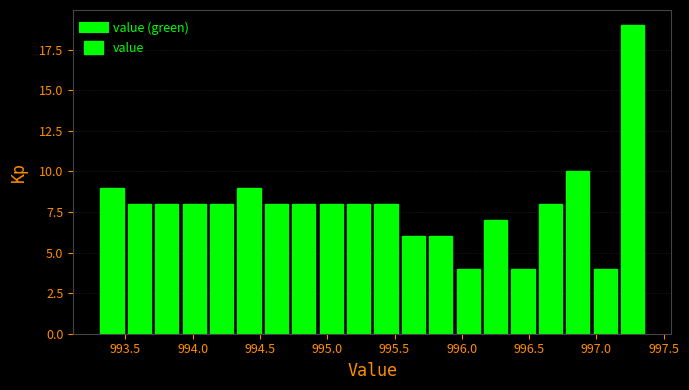

Over which range of the x-axis is the bar tallest?

997.15 to 997.35